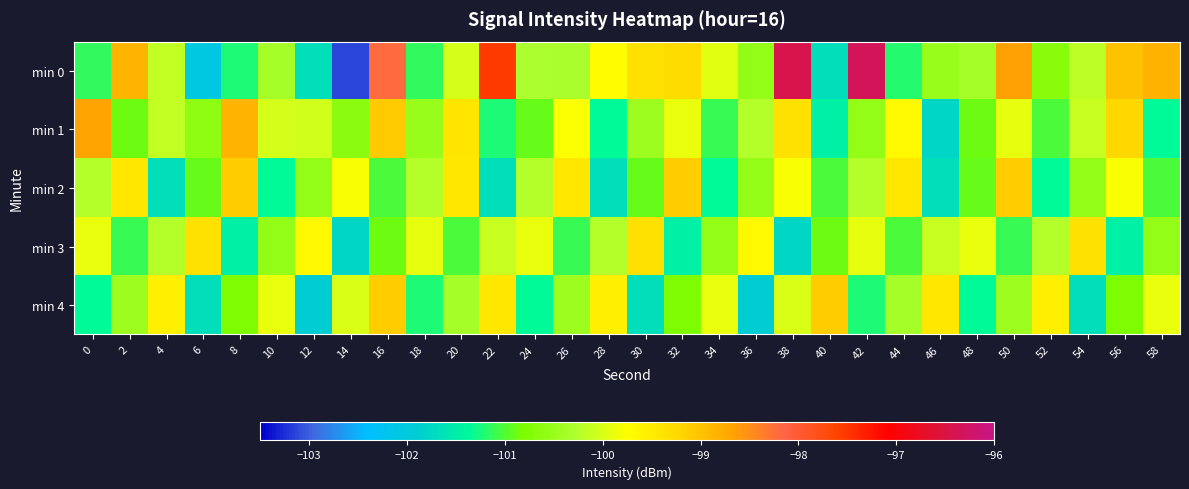

Which series has the largest total across all categories?

min 0